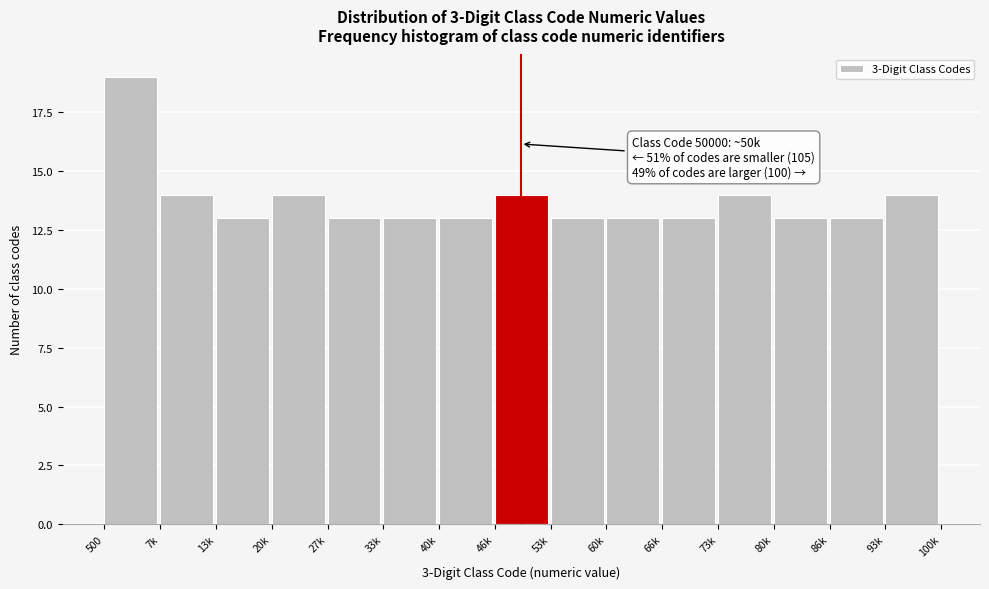

Reading left to right, extract all data points from this chart.

19	14	13	14	13	13	13	14	13	13	13	14	13	13	14